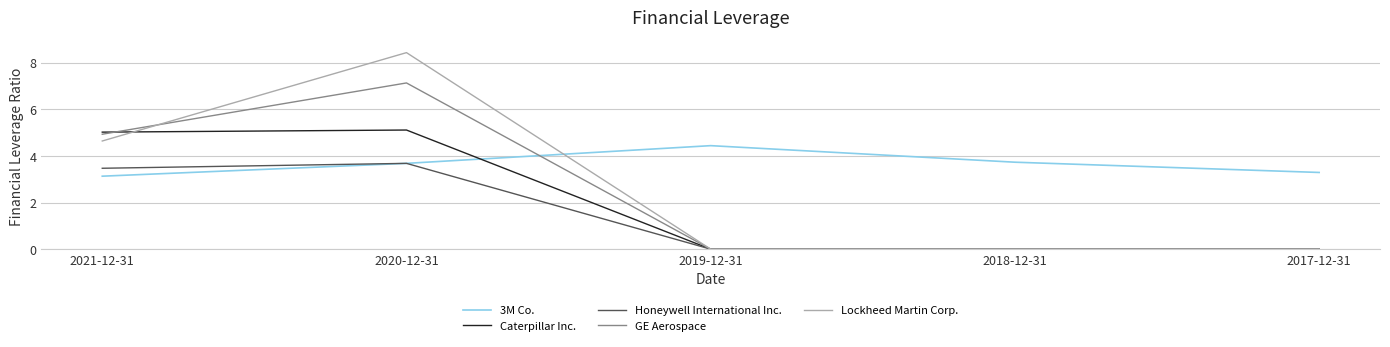

The Honeywell International Inc. series shows 3.7 at 2020-12-31. True or false?

True